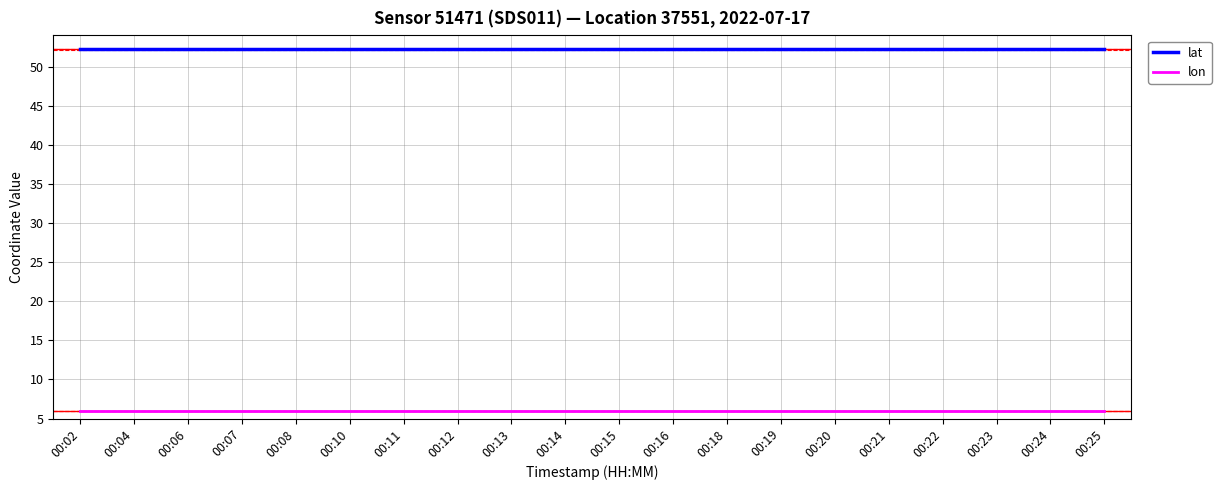

What is the spread (max minus min) of values at 00:21?

46.2